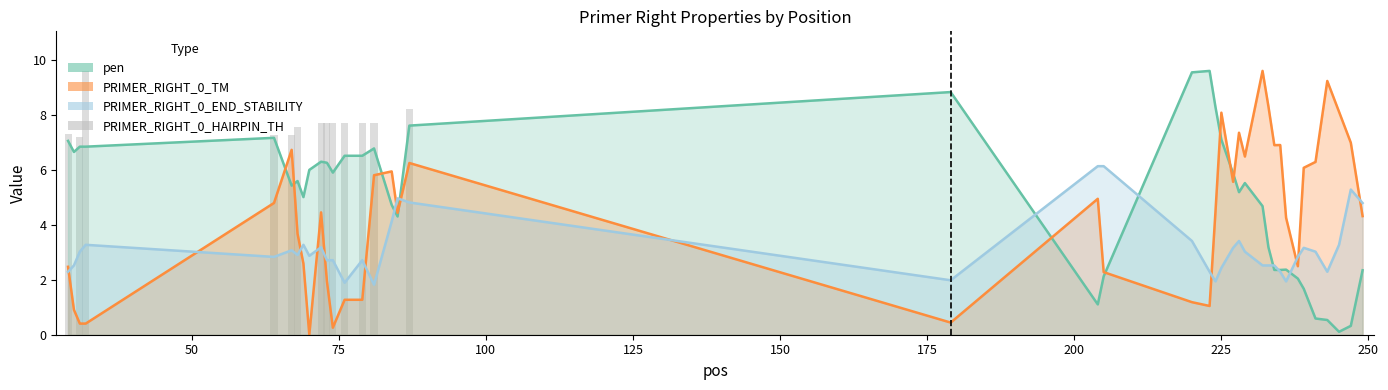

Which has a higher value, 18 or 13?

13